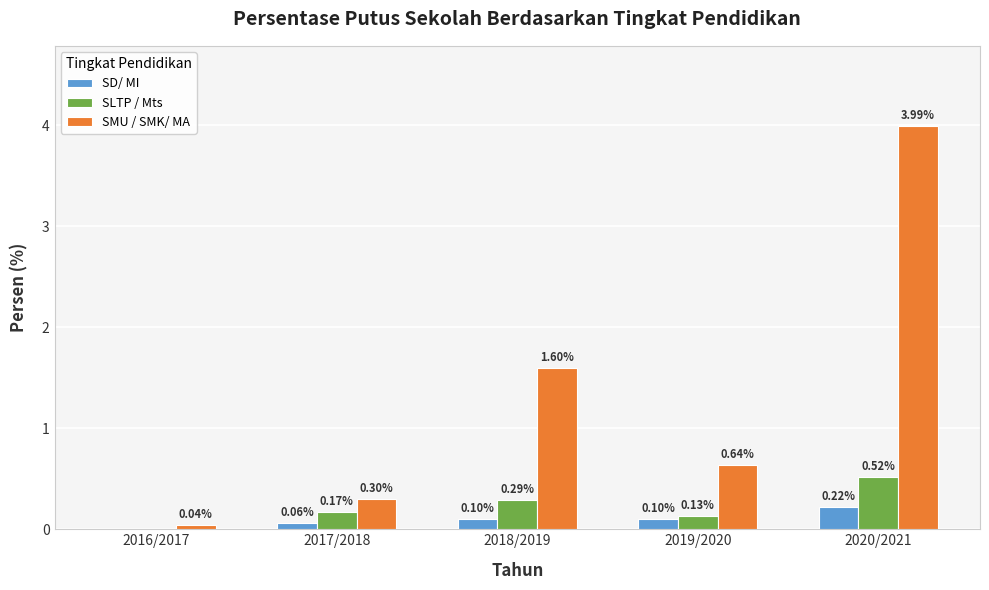

Is the value of SLTP / Mts at 2018/2019 greater than the value of SMU / SMK/ MA at 2017/2018?

No